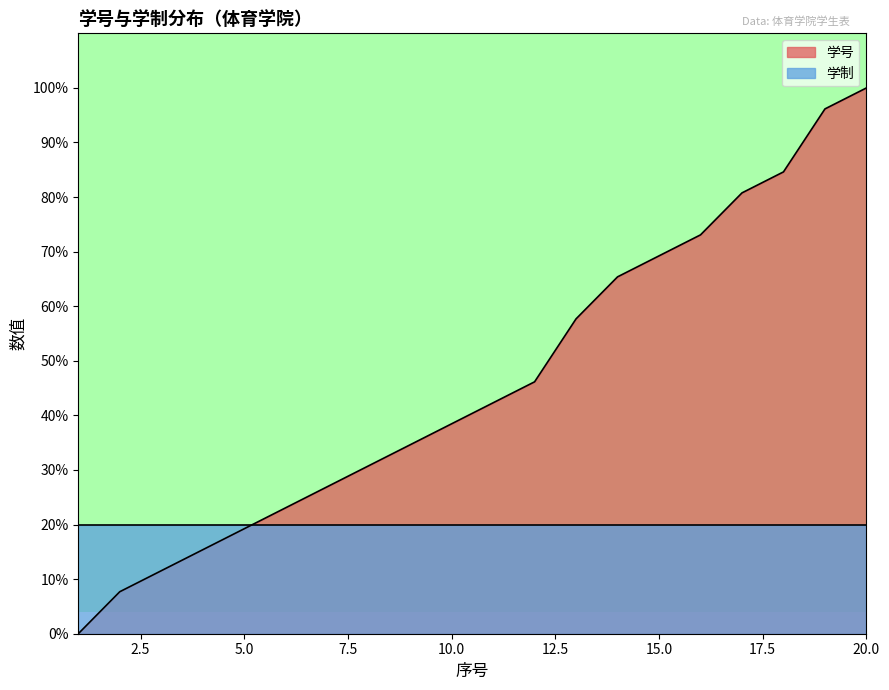

The chart shows a value of 23.1 at 6. True or false?

True